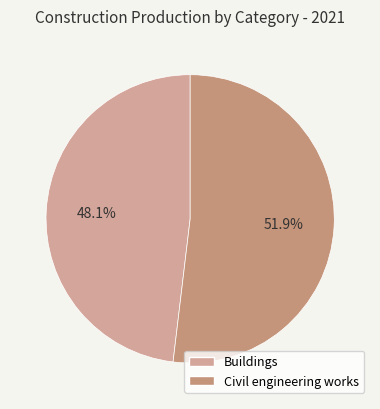

Between Civil engineering works and Buildings, which is larger?

Civil engineering works